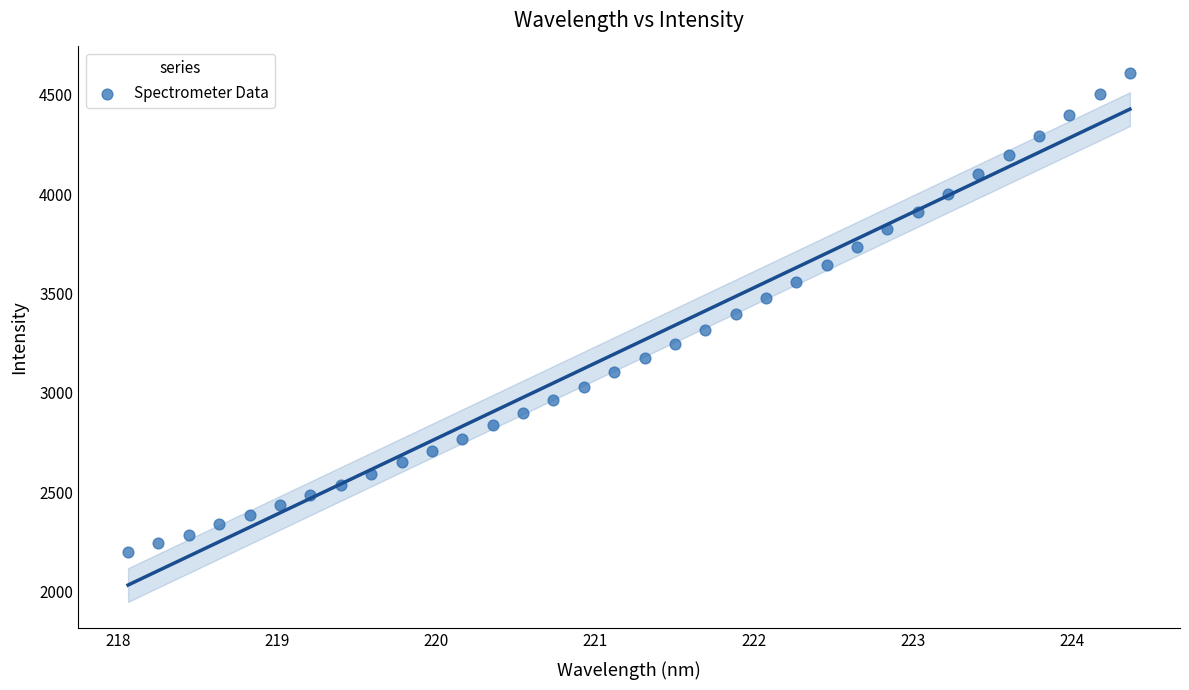

What is the range of X values (max minus min)?

6.3